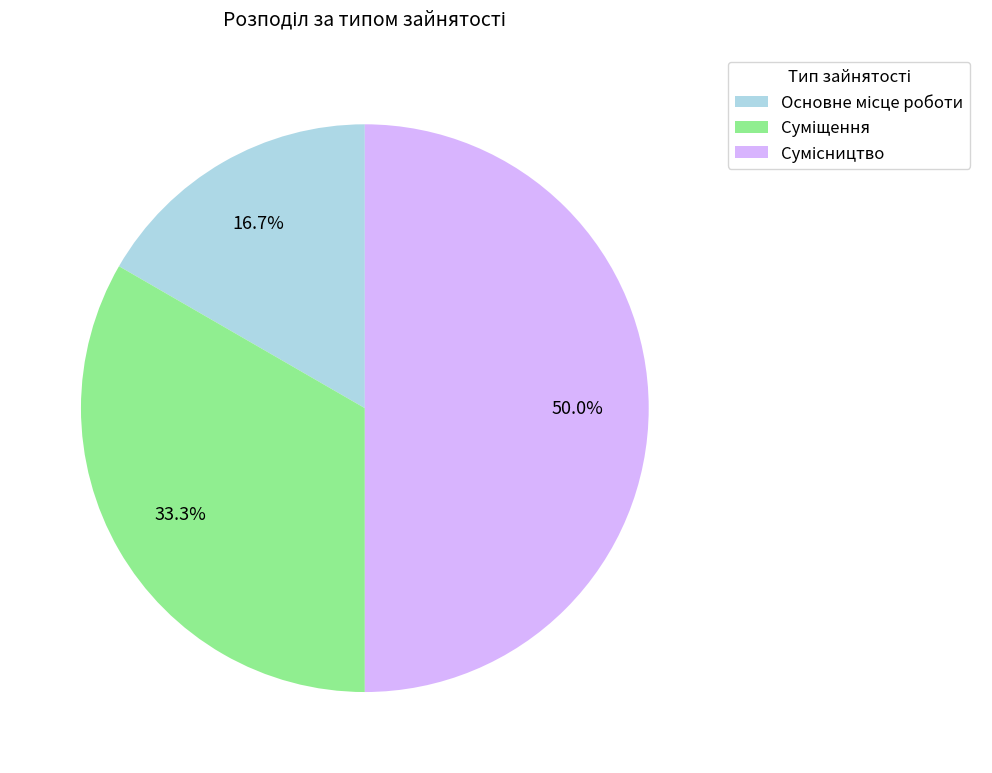

How many slices are in this pie chart?

3